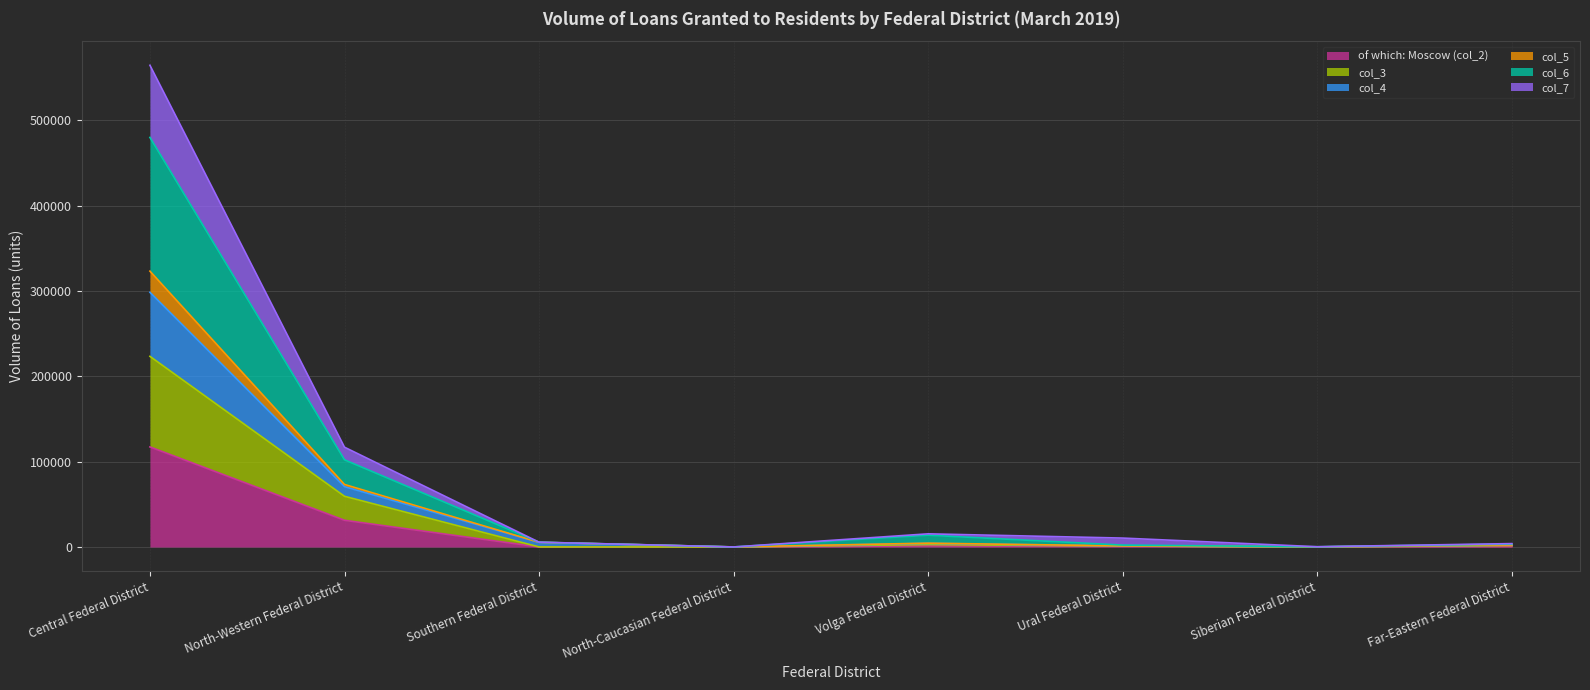

At which category is the sum across all series the highest?

Central Federal District